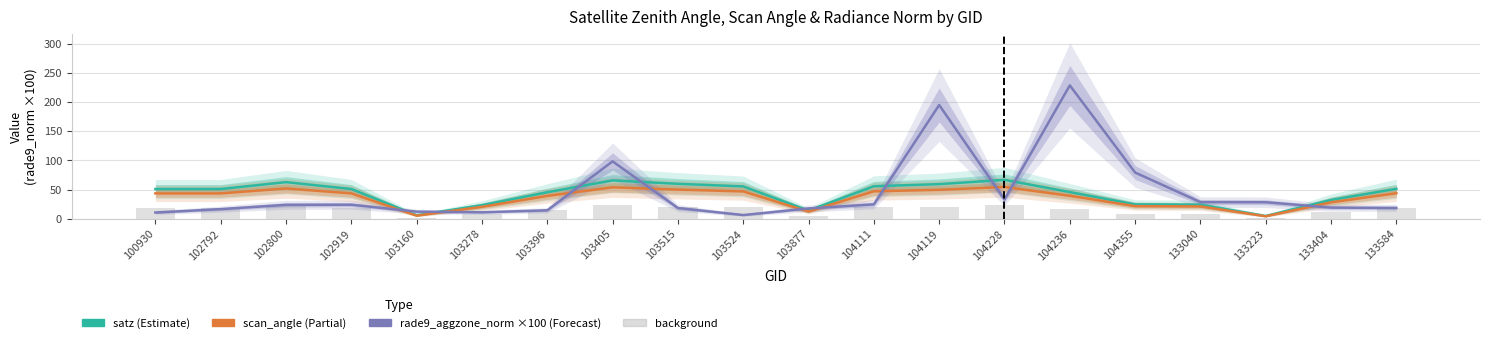

What is the difference between the maximum and minimum values in the satz series?

61.9